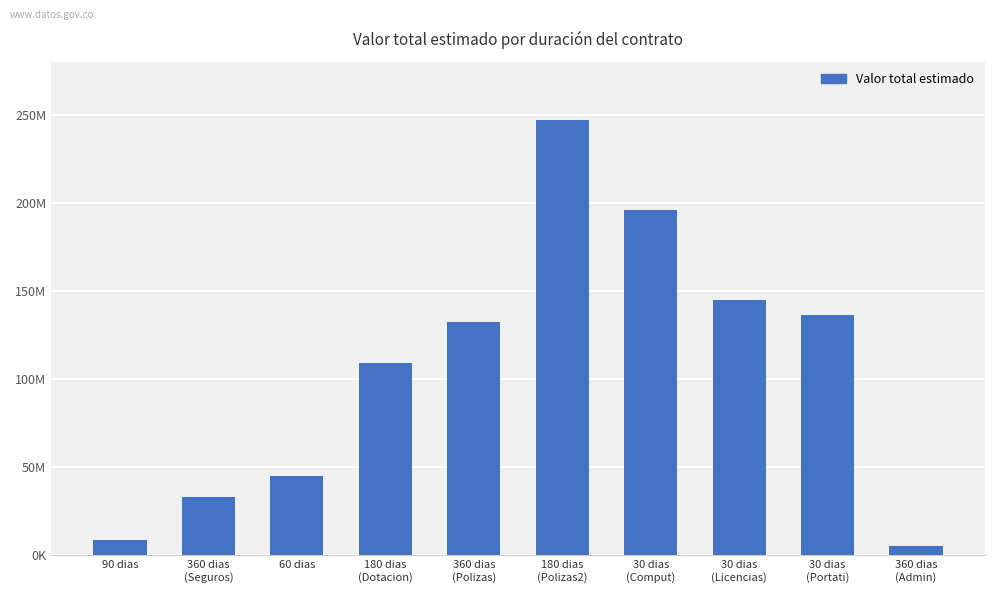

The value at 90 dias is 8849908. True or false?

True